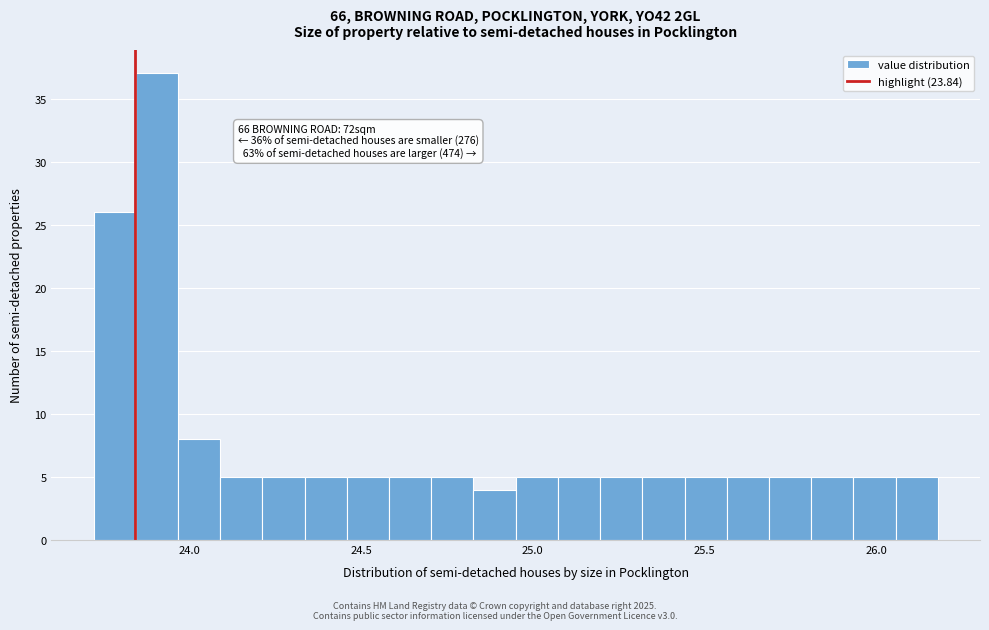

Around what value on the x-axis is the tallest bar? Give the approximate position of its centre, as read against the axis.

23.90